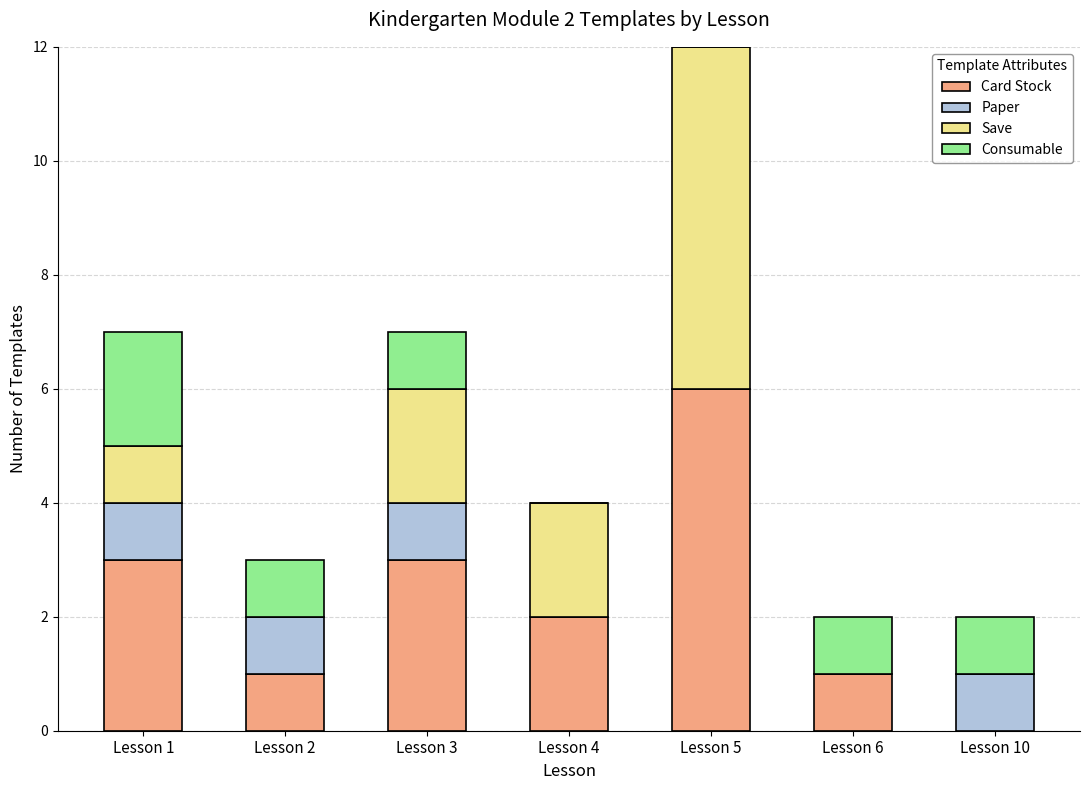

What is the total value across all series at Lesson 5?

12